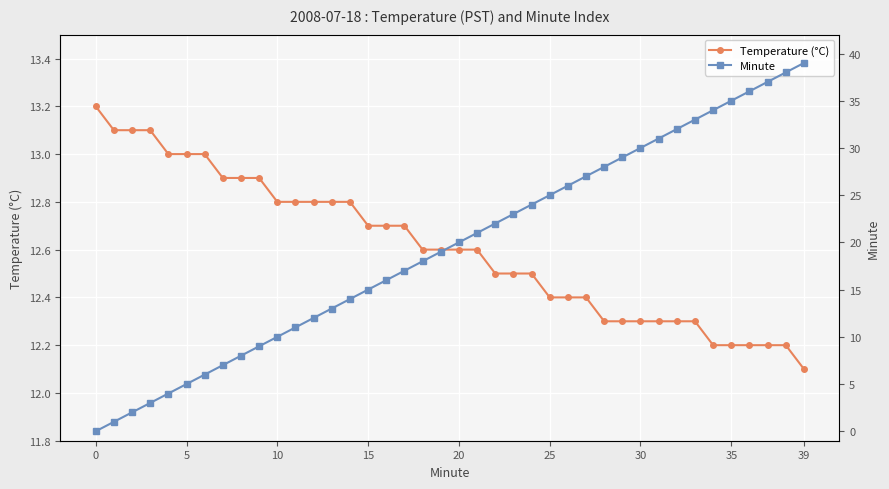

What are all the series names shown in the legend?

Temperature (°C), Minute